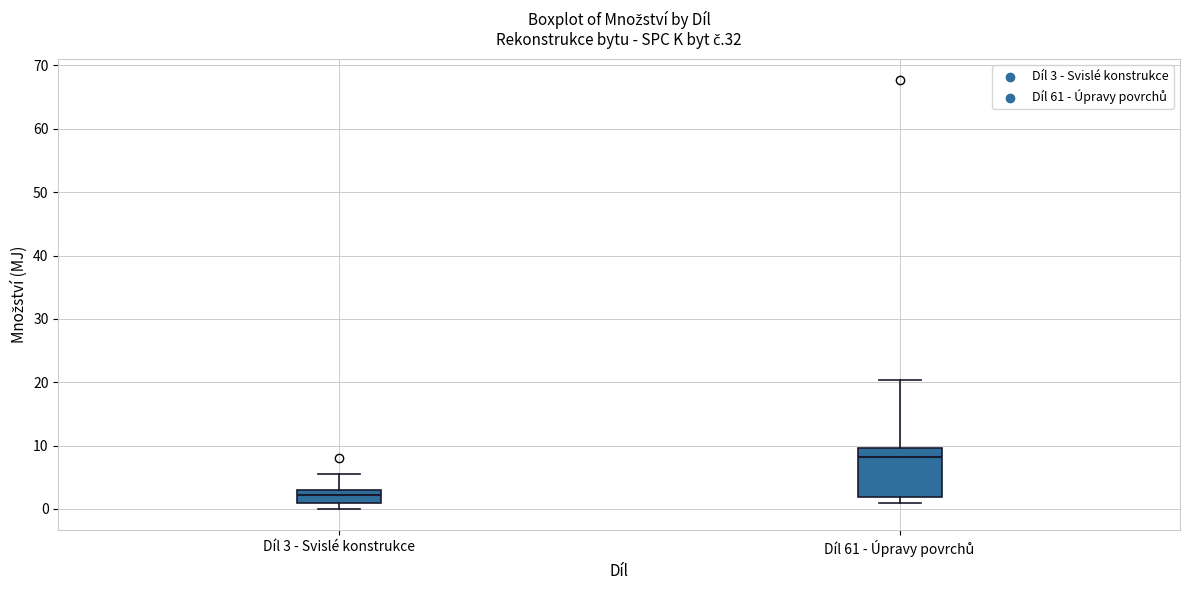

Comparing the boxes themselves (not the whiskers), which one is the tallest?

Díl 61 - Úpravy povrchů